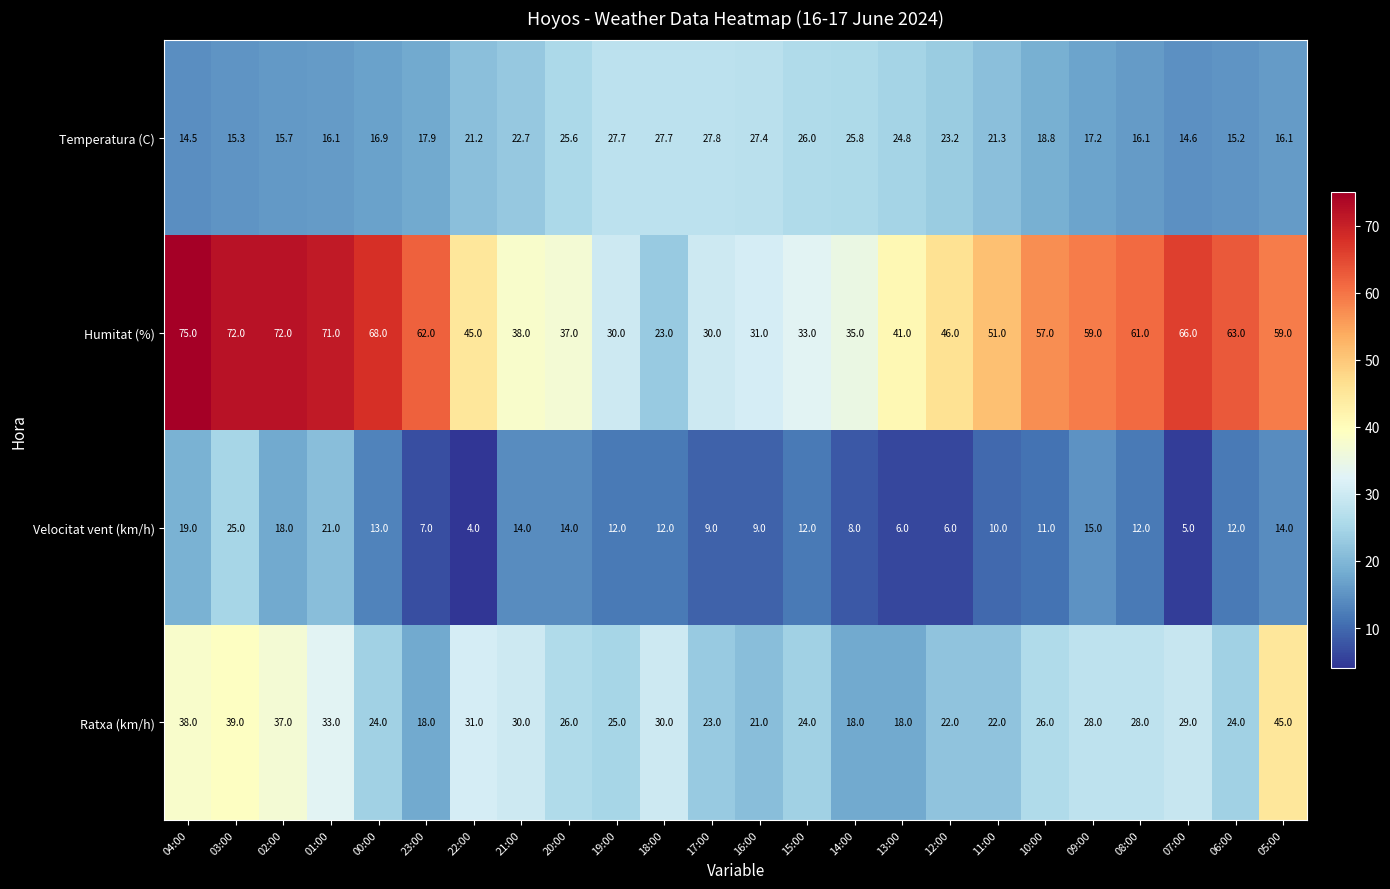

Which series changed the most between 18:00 and 06:00?

Humitat (%)